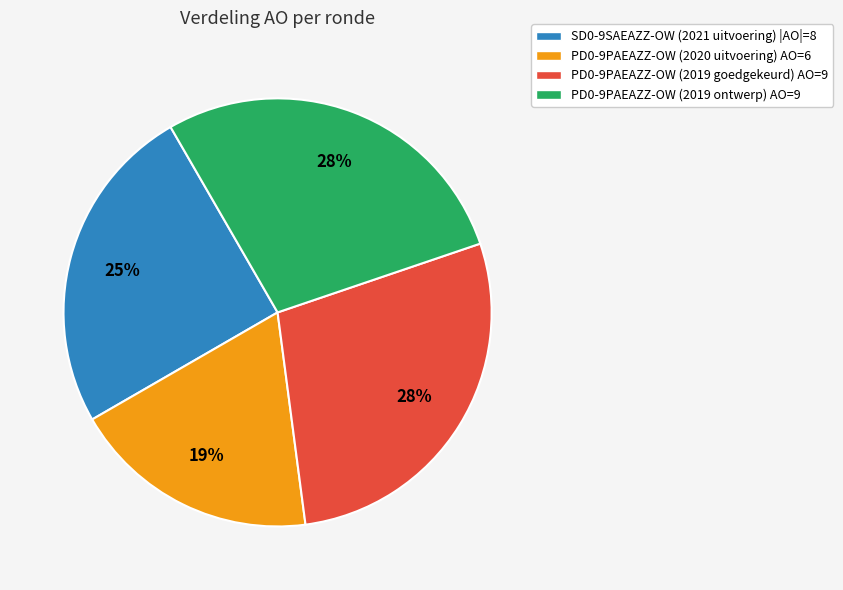

Which has a higher value, PD0-9PAEAZZ-OW (2020 uitvoering) AO=6 or PD0-9PAEAZZ-OW (2019 ontwerp) AO=9?

PD0-9PAEAZZ-OW (2019 ontwerp) AO=9